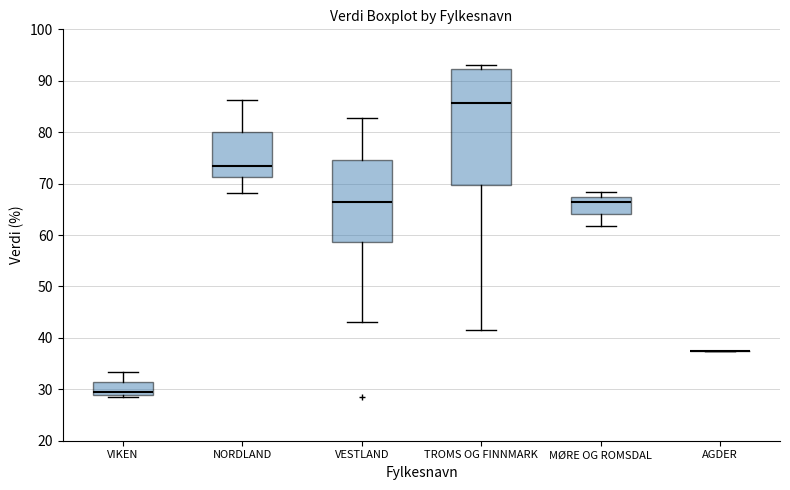

Which box is the tallest, from its lower edge to its upper edge?

TROMS OG FINNMARK